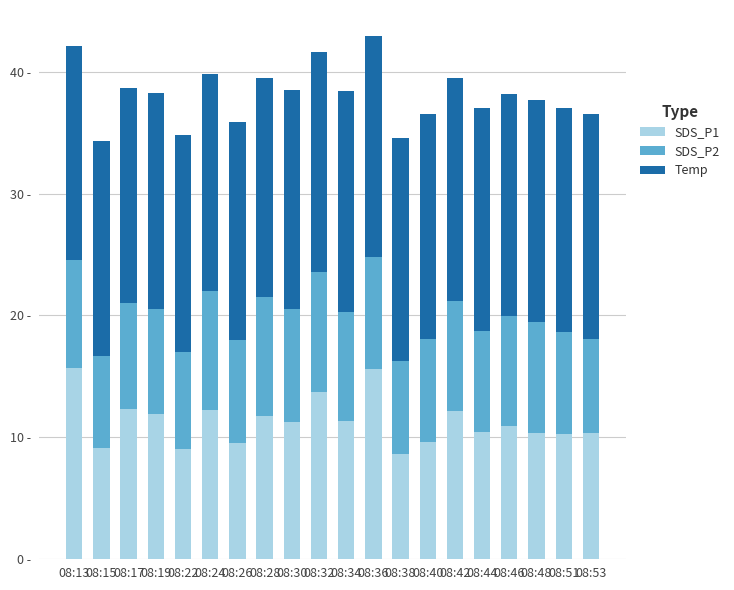

At how many categories does at least one series exceed 15?

20